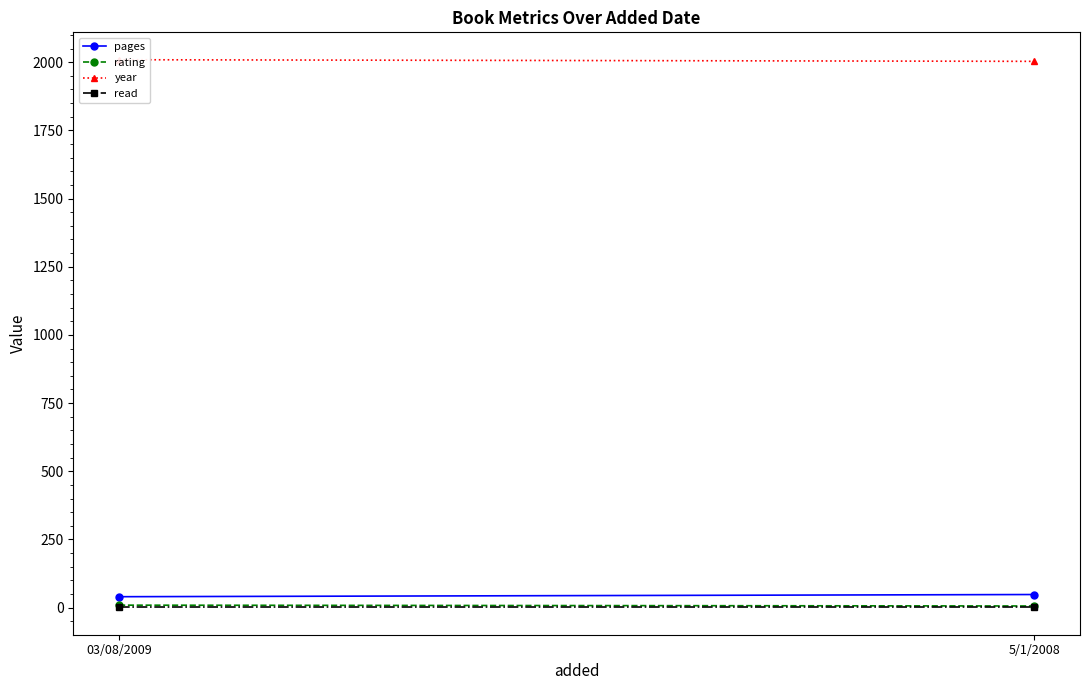

At which category is the sum across all series the highest?

03/08/2009